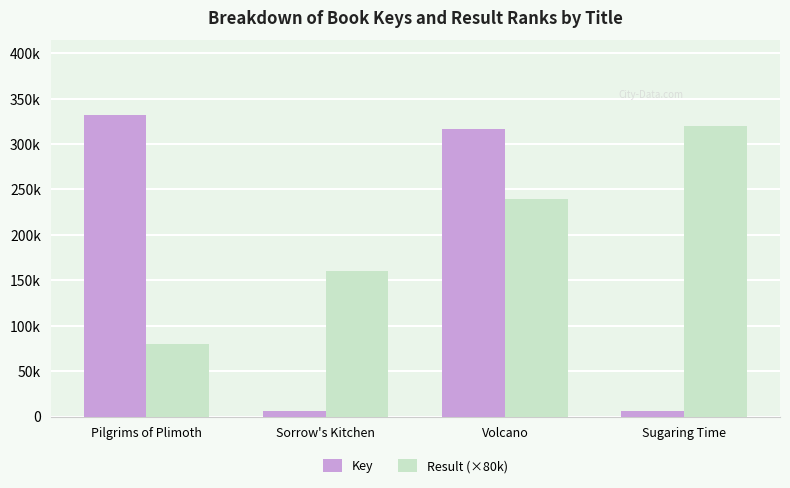

Which series has the largest range (max minus min)?

Key